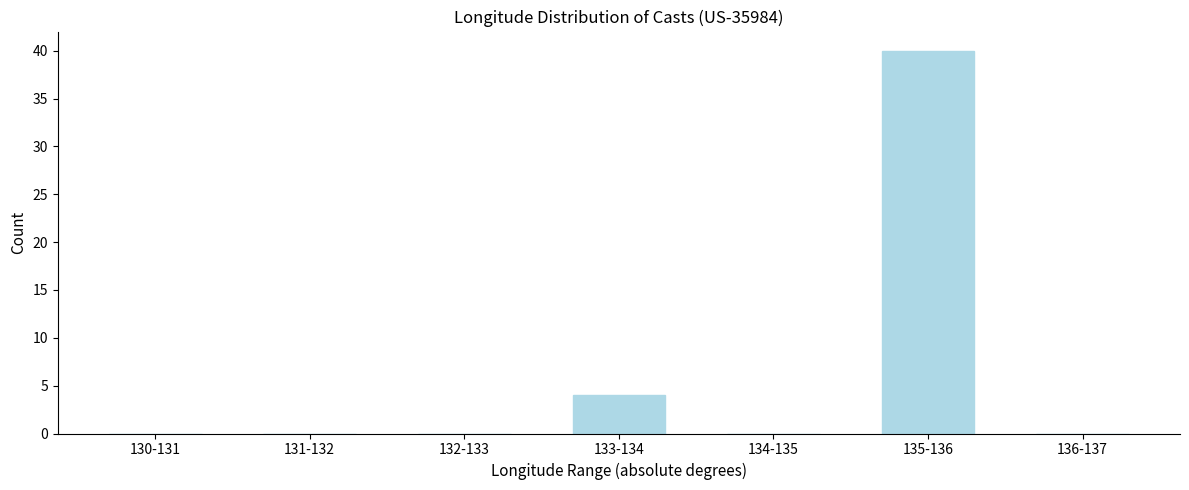

Reading left to right, what are all the values shown in this chart?

130-131=0	131-132=0	132-133=0	133-134=4	134-135=0	135-136=40	136-137=0